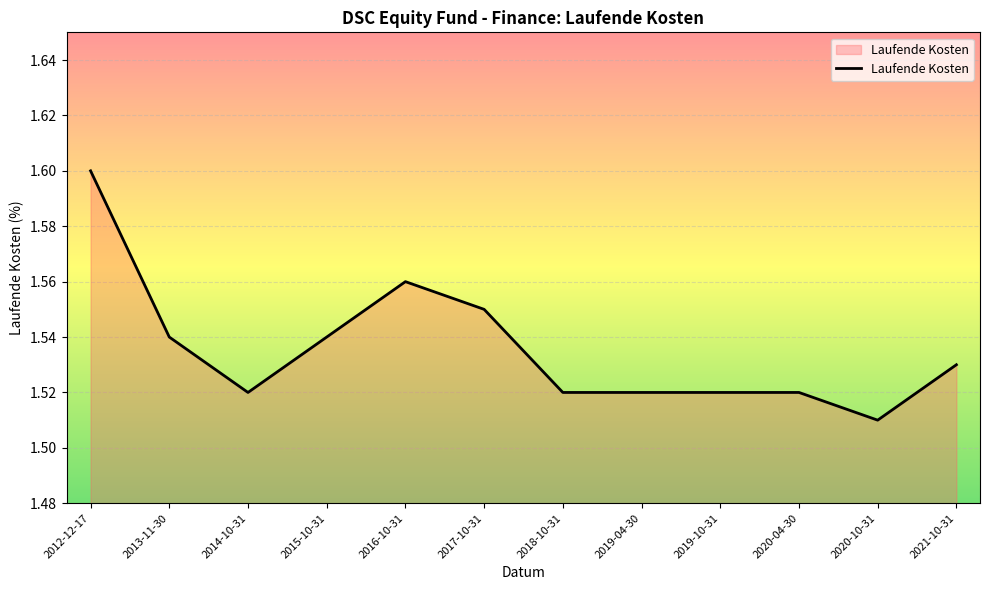

What position from the right is 2020-10-31?

2